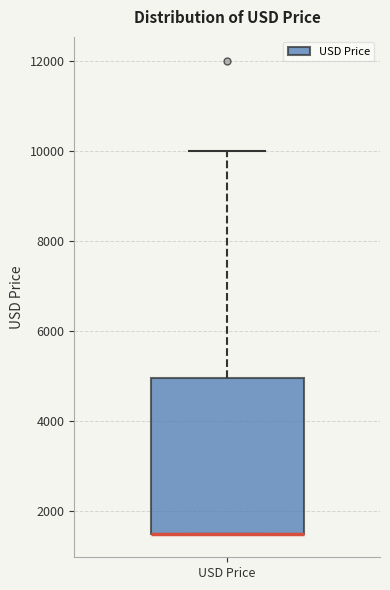

Transcribe this box plot: give where the median line is, the range the box spans, and where the two whiskers end, as read against the y-axis. The values are not printed on the chart, so give them approximately, as read against the axis.

median 1600 (drawn on the box's lower edge), box 1600 to 5000, whiskers 1600 to 10000